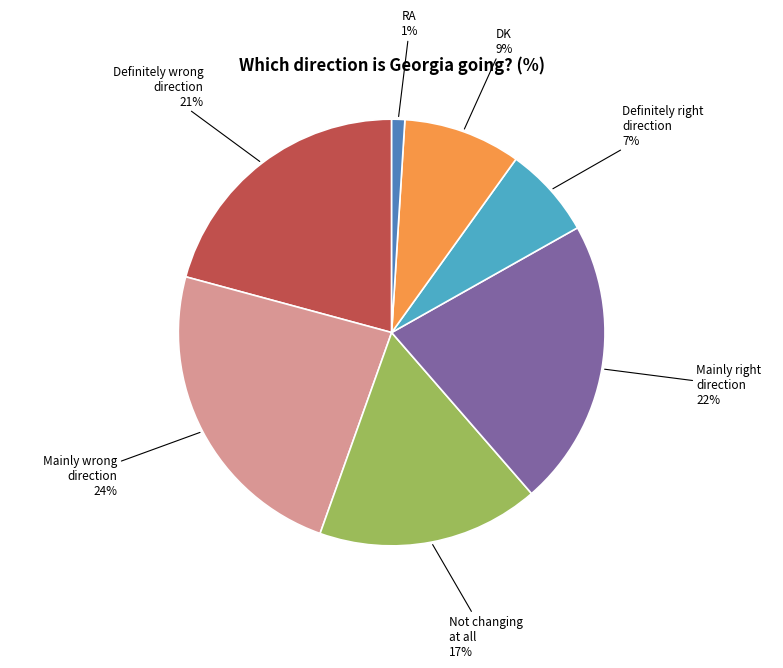

To the nearest percent, what is the average slice percentage?

14%